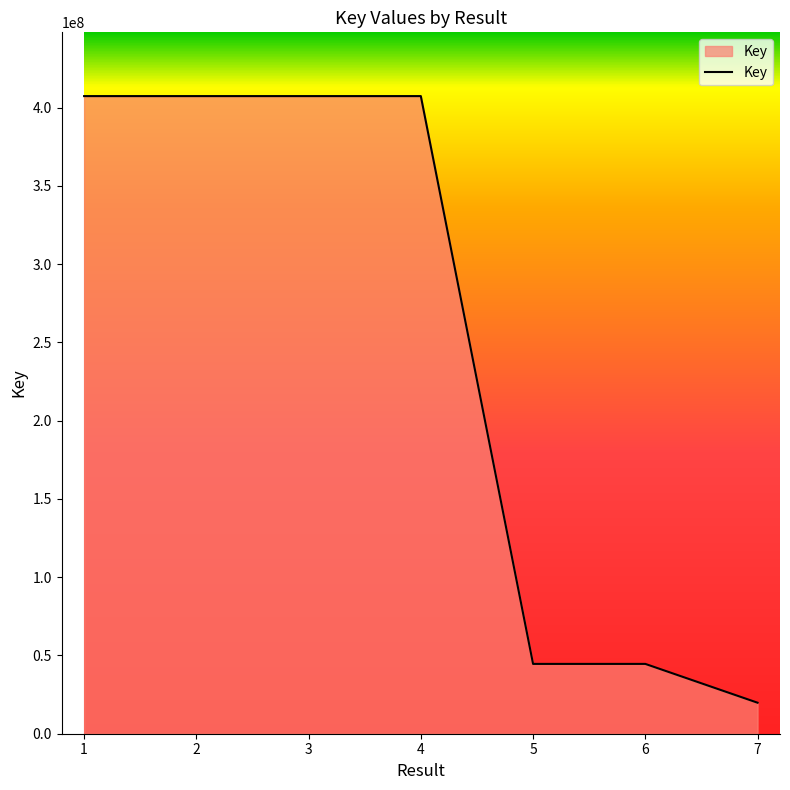

Count the number of categories in the chart.

7